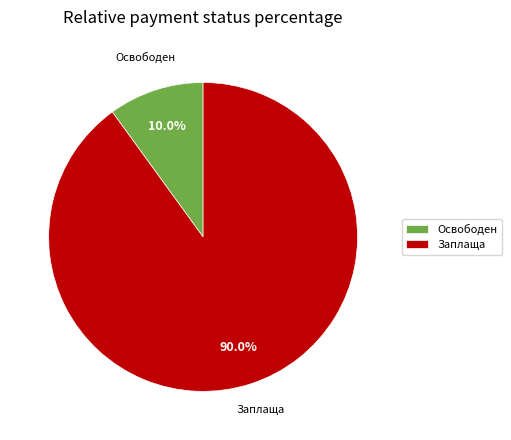

Which slice is the smallest?

Освободен